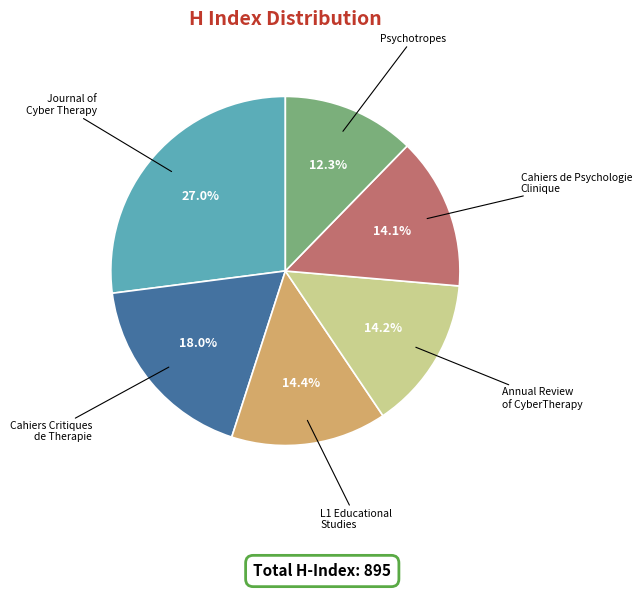

Is there a majority slice in this chart?

No